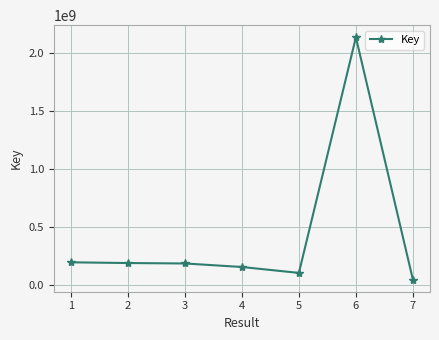

Does the chart have visible grid lines?

Yes